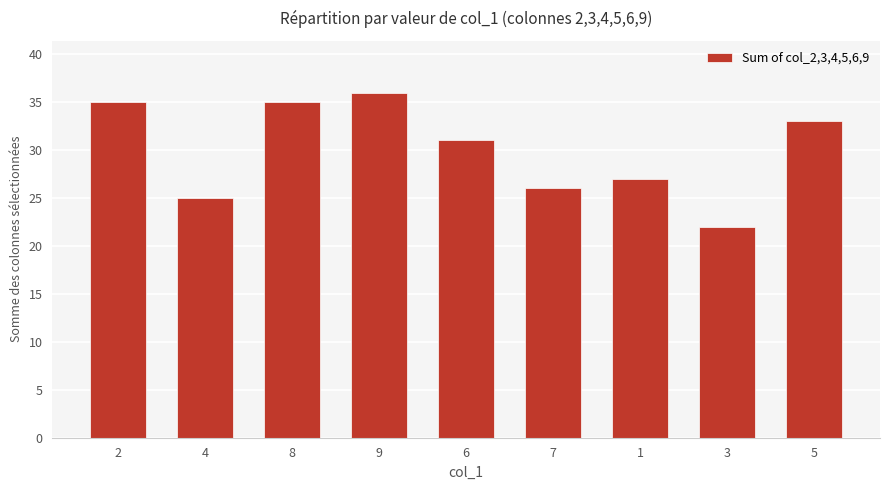

The chart shows a value of 33 at 5. True or false?

True